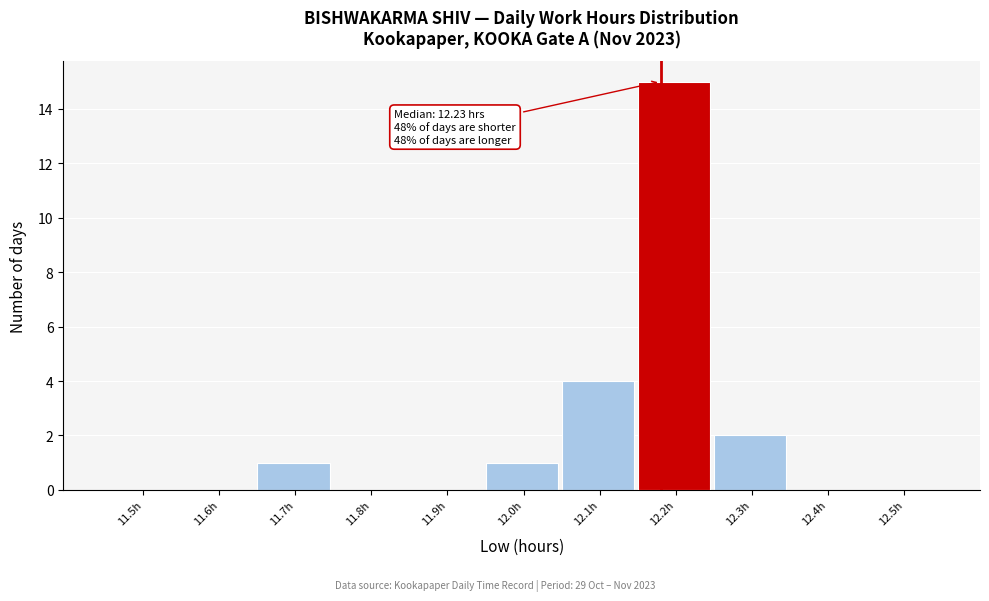

Reading right to left, list all the values displayed in this chart.

12.5h=0	12.4h=0	12.3h=2	12.2h=15	12.1h=4	12.0h=1	11.9h=0	11.8h=0	11.7h=1	11.6h=0	11.5h=0